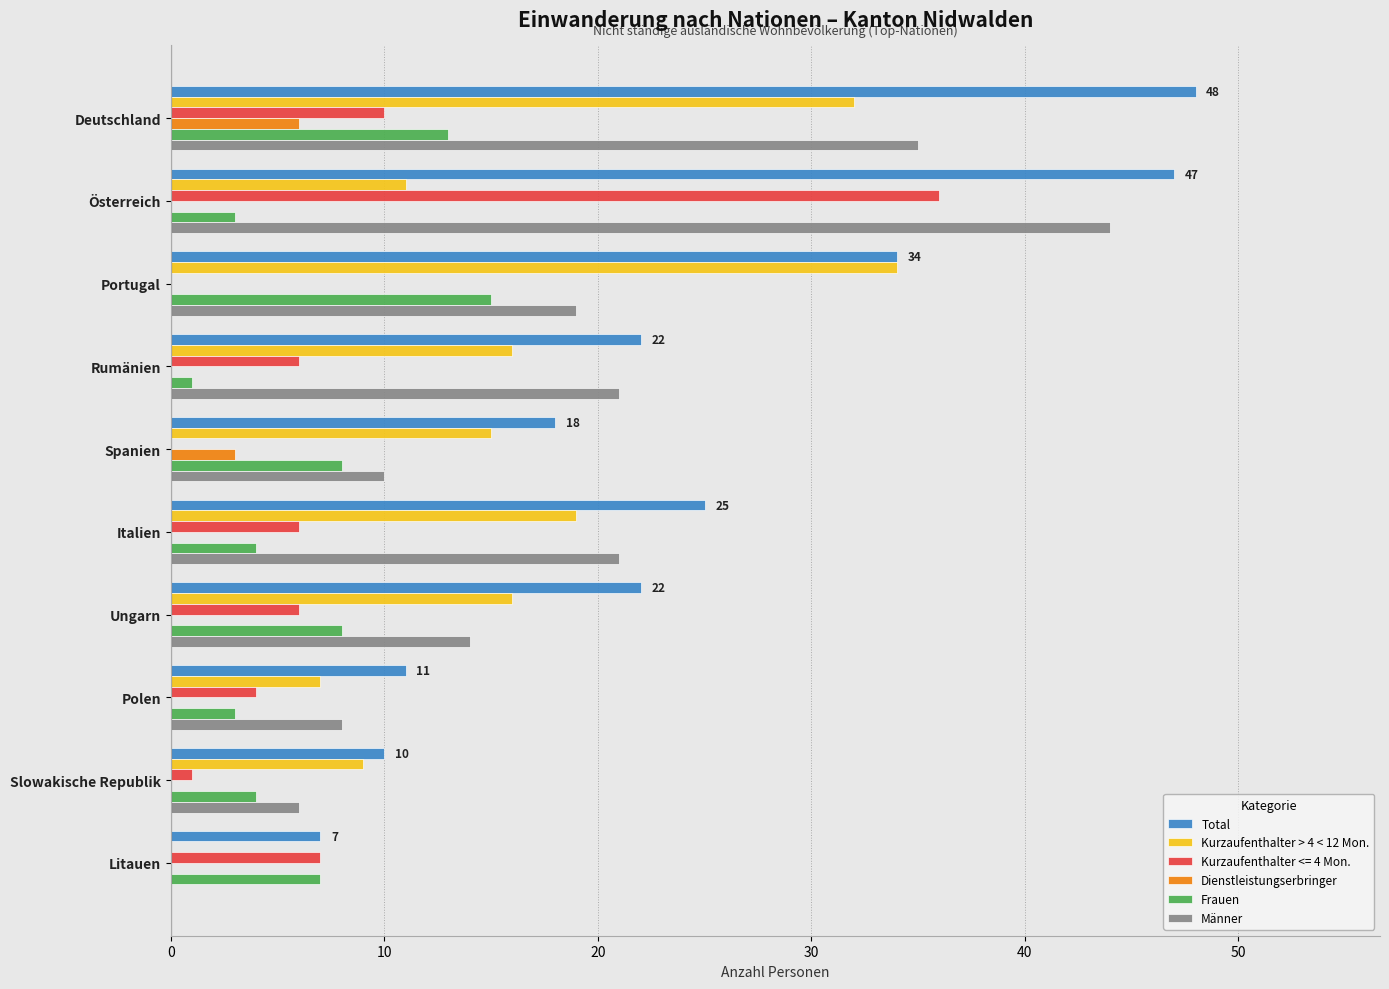

How many data points does each series have?

10